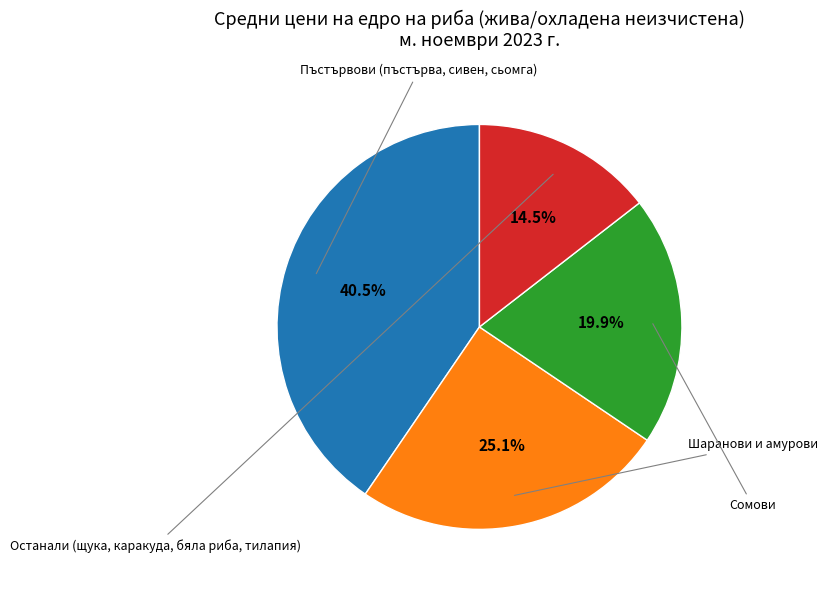

Does any single category account for the majority?

No